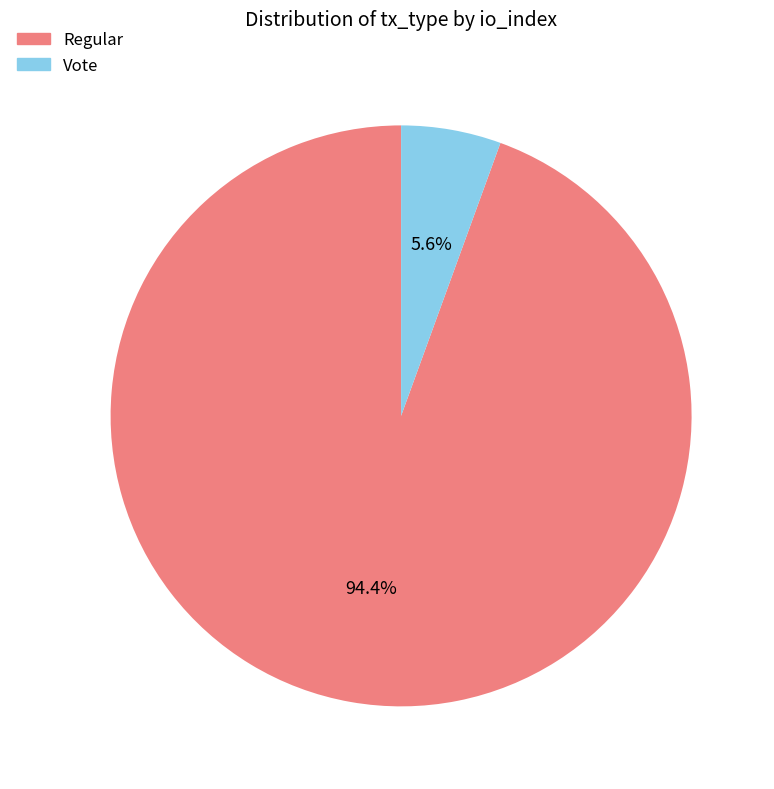

To the nearest percent, what percentage of the pie is Vote?

6%